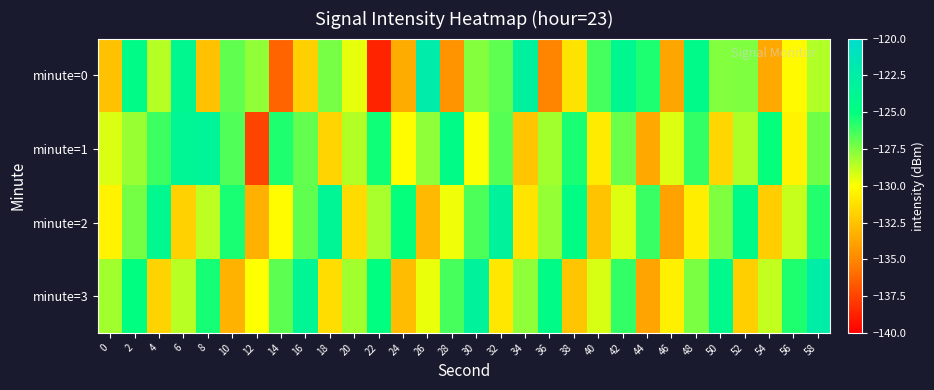

At how many categories does at least one series exceed -131?

30